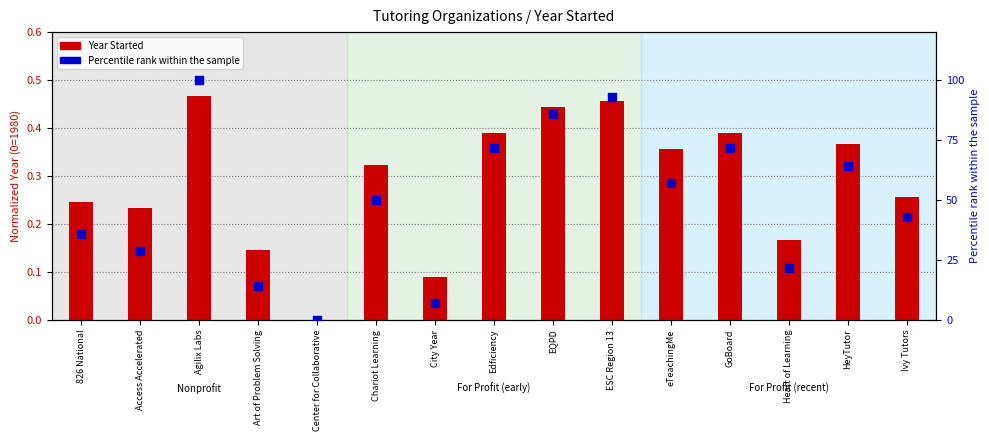

Which series contains the highest Y value?

Percentile rank within the sample